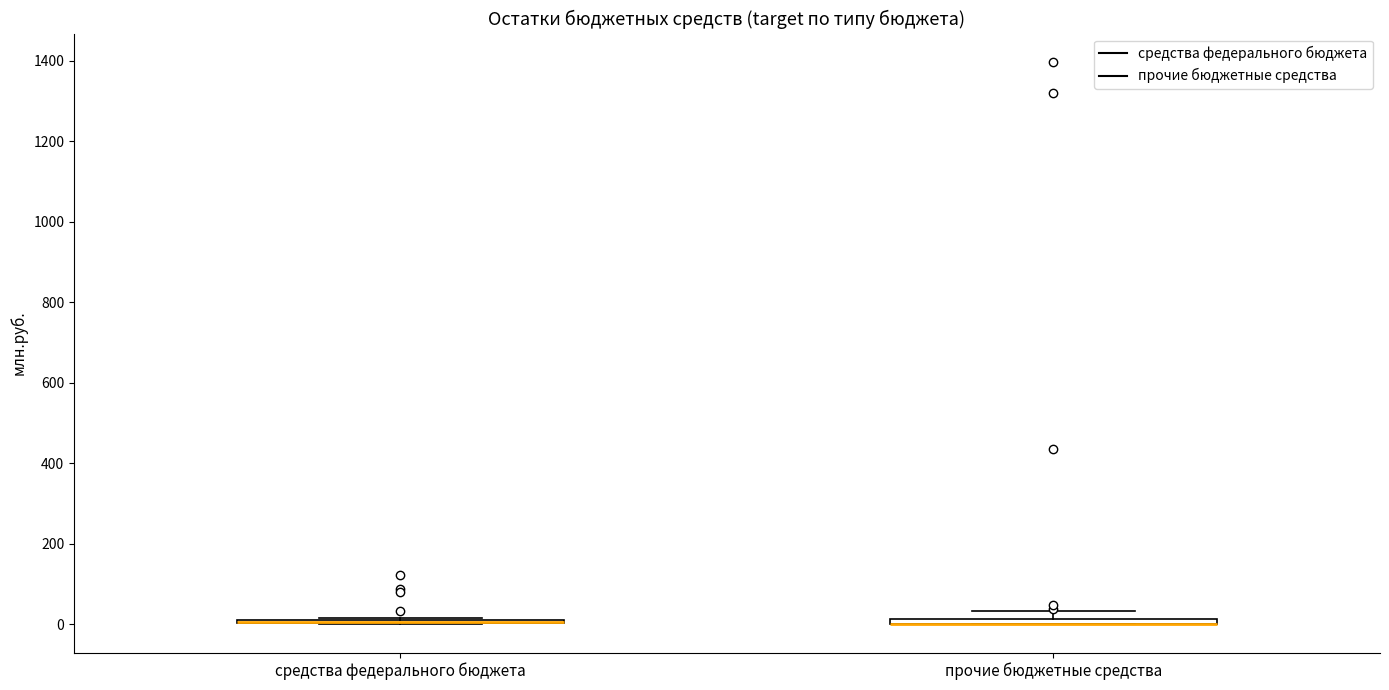

Where is the upper edge of the box for прочие бюджетные средства on the y-axis? The values are not printed on the chart, so give them approximately, as read against the axis.

20